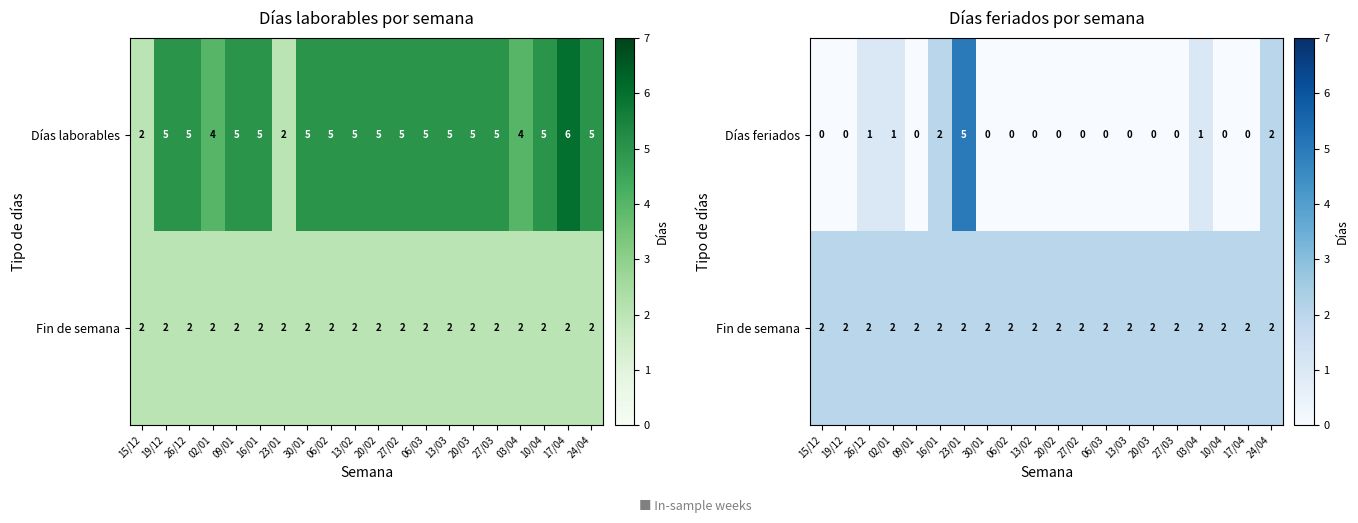

Is it true that Días feriados equals 0 at 27/02?

True